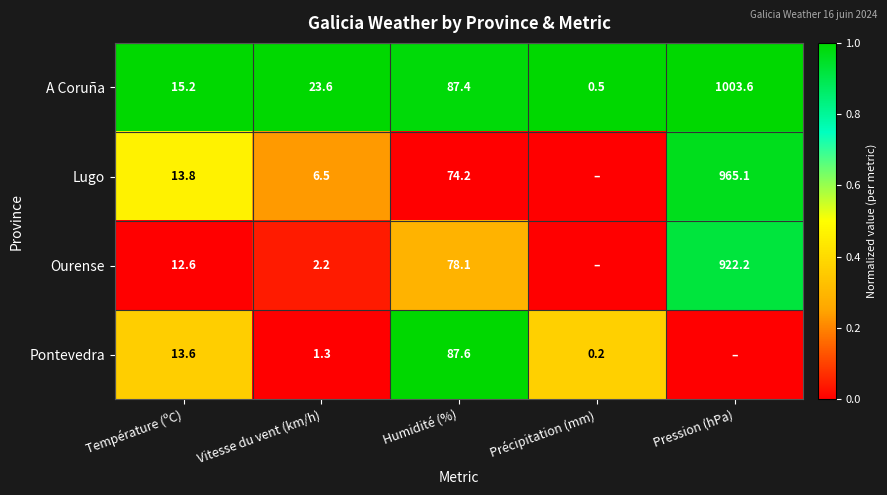

Which category has the highest value in the A Coruña series?

Pression (hPa)